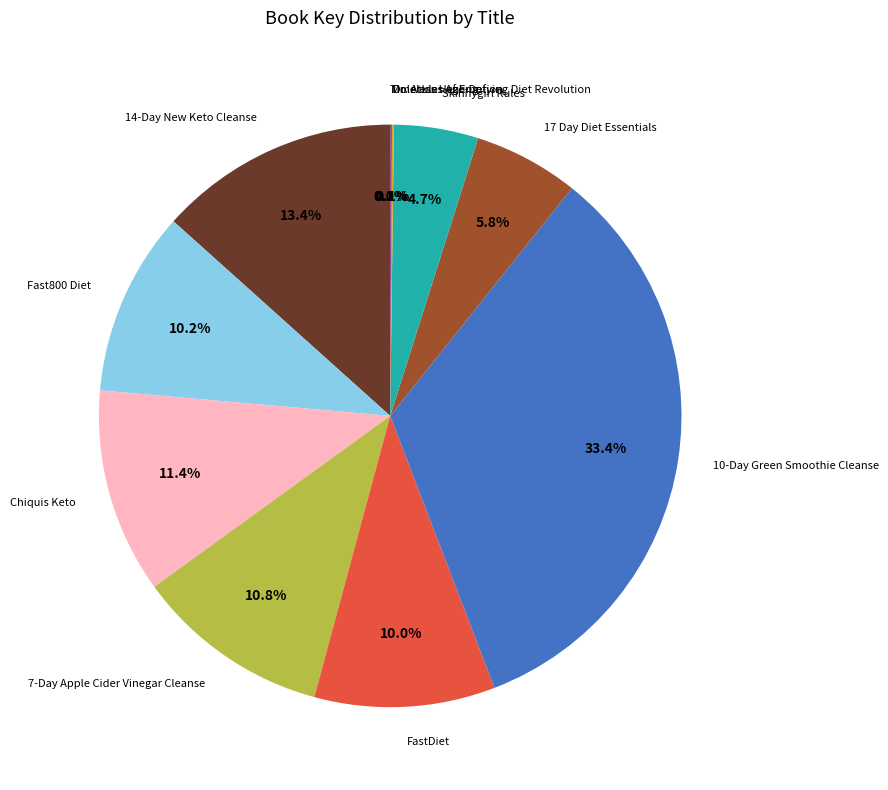

Does any single category account for the majority?

No